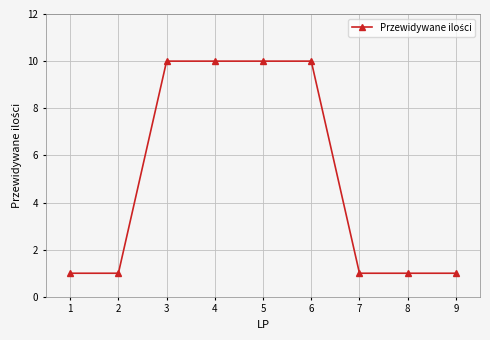

What value does the data have at 4?

10